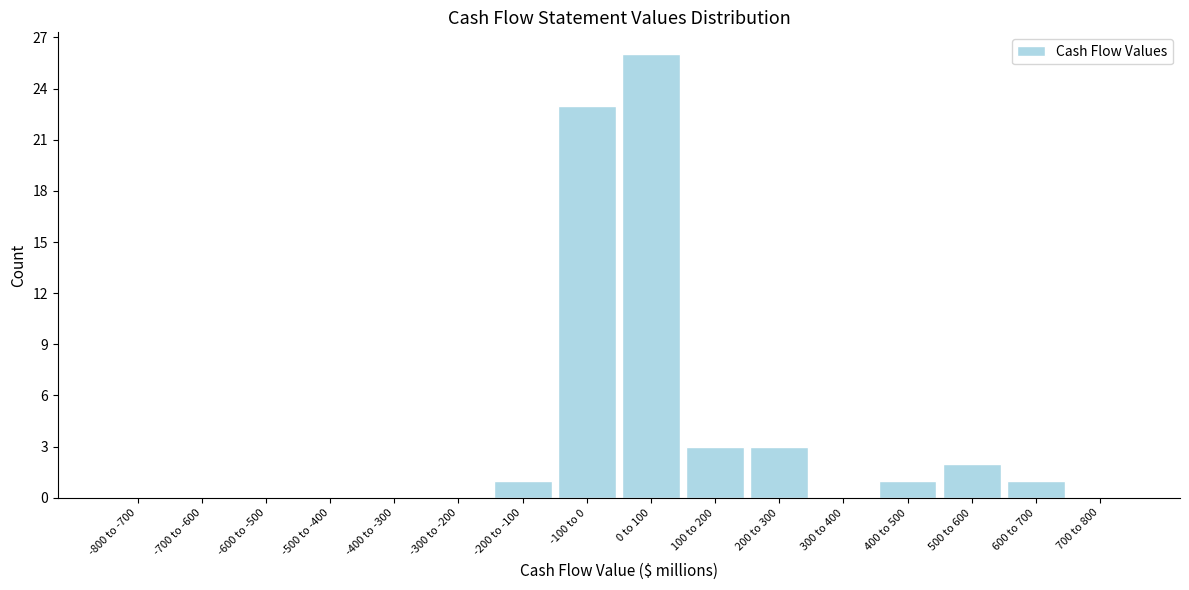

Reading left to right, list all the values displayed in this chart.

-800 to -700=0	-700 to -600=0	-600 to -500=0	-500 to -400=0	-400 to -300=0	-300 to -200=0	-200 to -100=1	-100 to 0=23	0 to 100=26	100 to 200=3	200 to 300=3	300 to 400=0	400 to 500=1	500 to 600=2	600 to 700=1	700 to 800=0